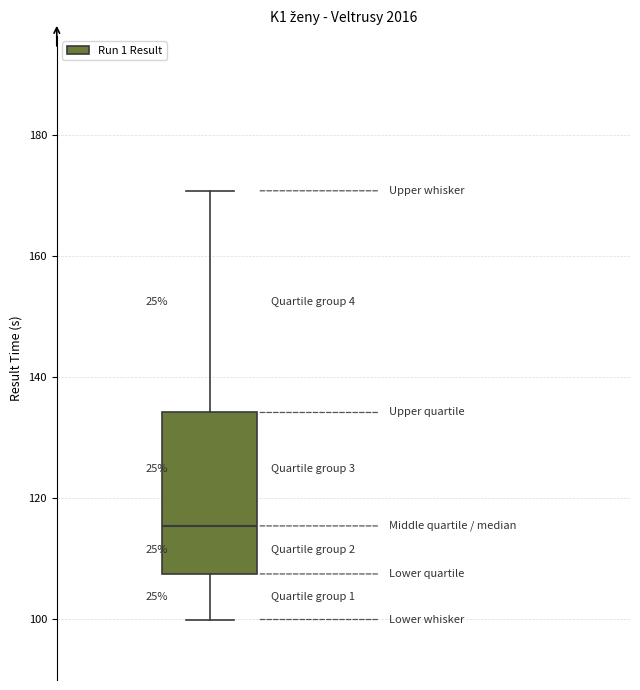

Read this box plot against the y-axis: the position of the median line, the range covered by the box, and the ends of both whiskers. The values are not printed on the chart, so give them approximately, as read against the axis.

median 116, box 108 to 134, whiskers 100 to 170